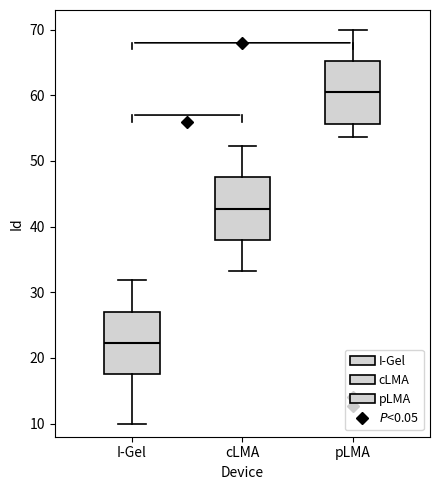

Reading left to right, transcribe this box plot: for each box, give where its median line is, the range the box spans, and where its two whiskers end, as read against the y-axis. The values are not printed on the chart, so give them approximately, as read against the axis.

I-Gel: median 22, box 18 to 27, whiskers 10 to 32
cLMA: median 43, box 38 to 48, whiskers 33 to 52
pLMA: median 60, box 56 to 65, whiskers 54 to 70